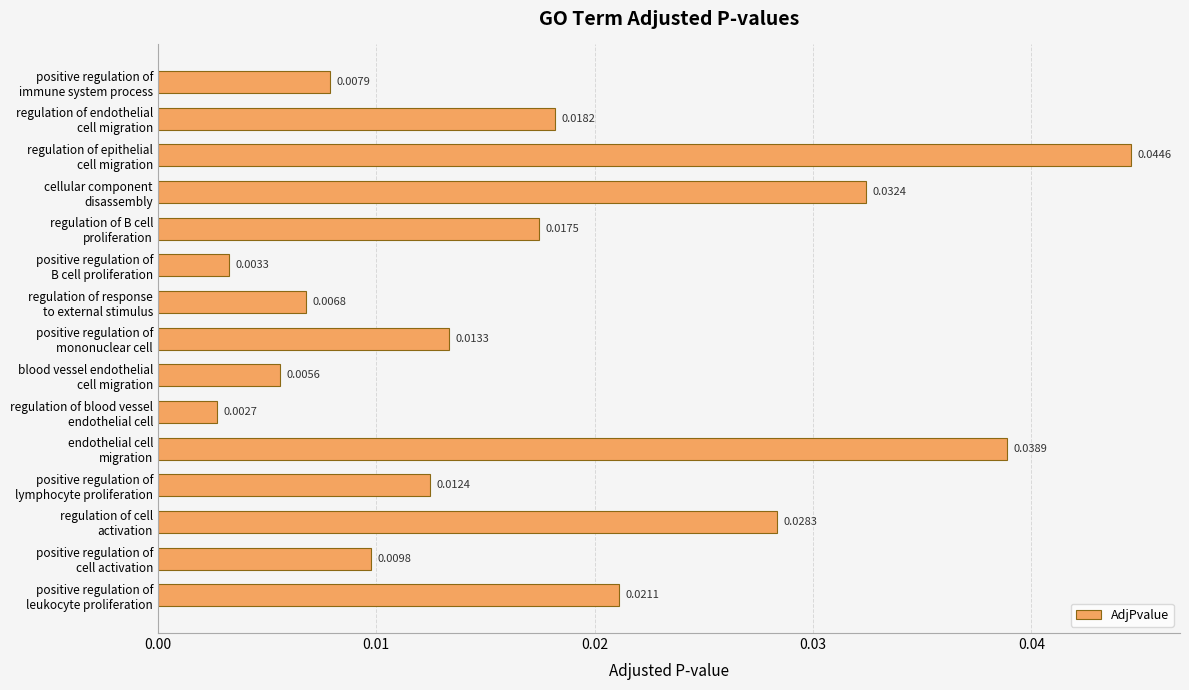

Where is the data nearest to the value 0?

regulation of blood vessel
endothelial cell